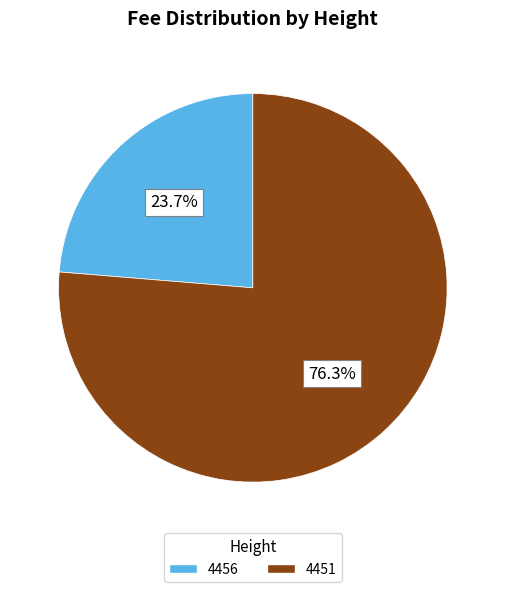

What is the majority slice?

4451